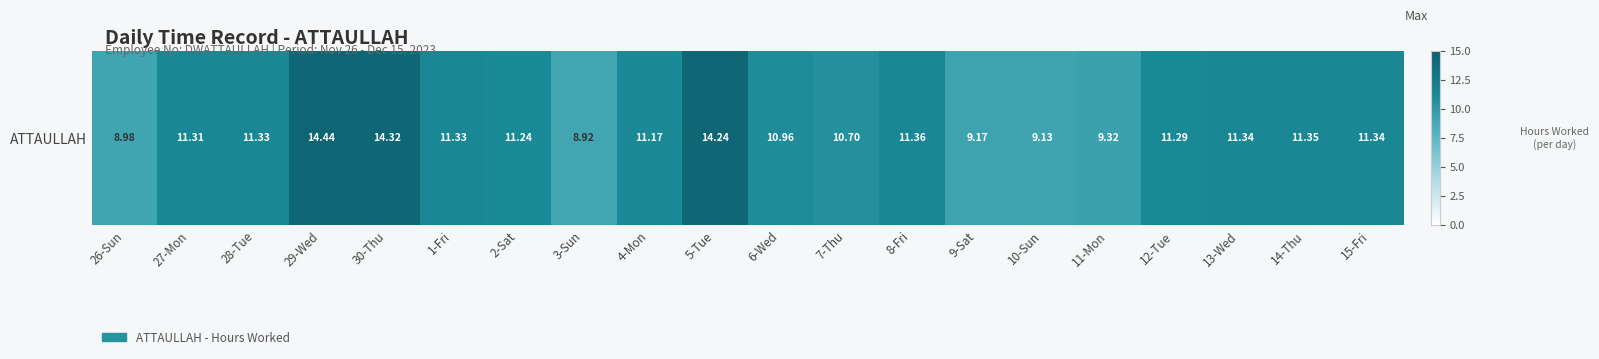

What is the difference between the maximum and minimum values?

5.5